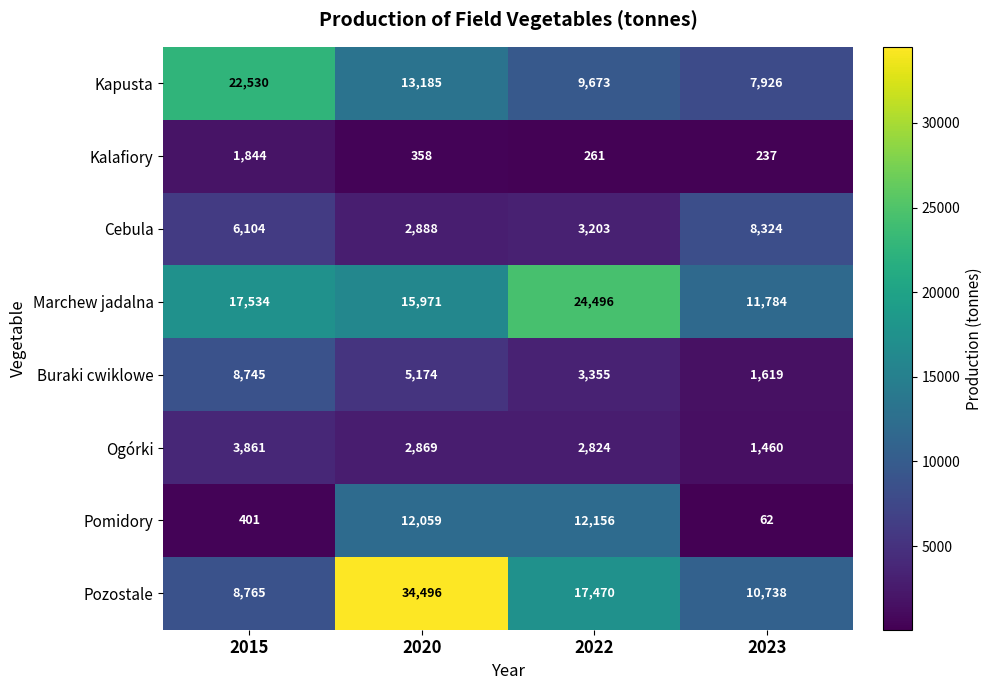

At which category does the chart reach its peak across all series?

2020